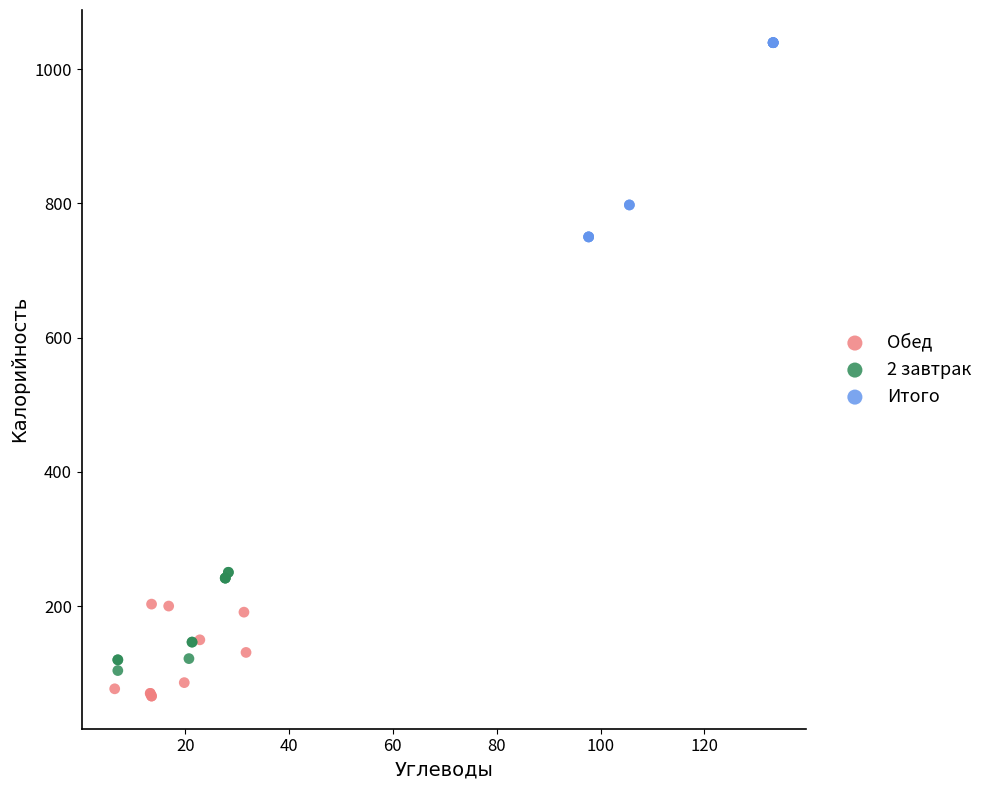

Which series reaches the maximum Y coordinate?

Итого